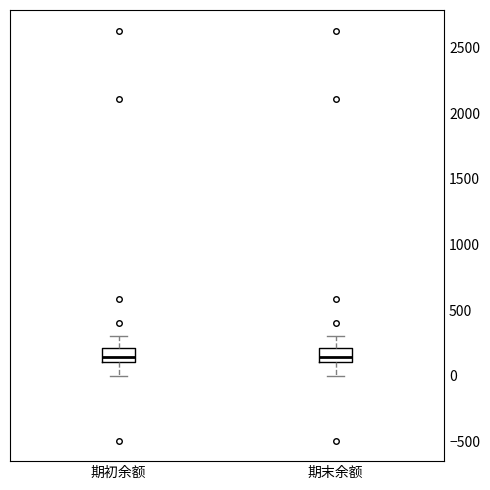

Where does the lower whisker of the box for 期初余额 end on the y-axis? The values are not printed on the chart, so give them approximately, as read against the axis.

0